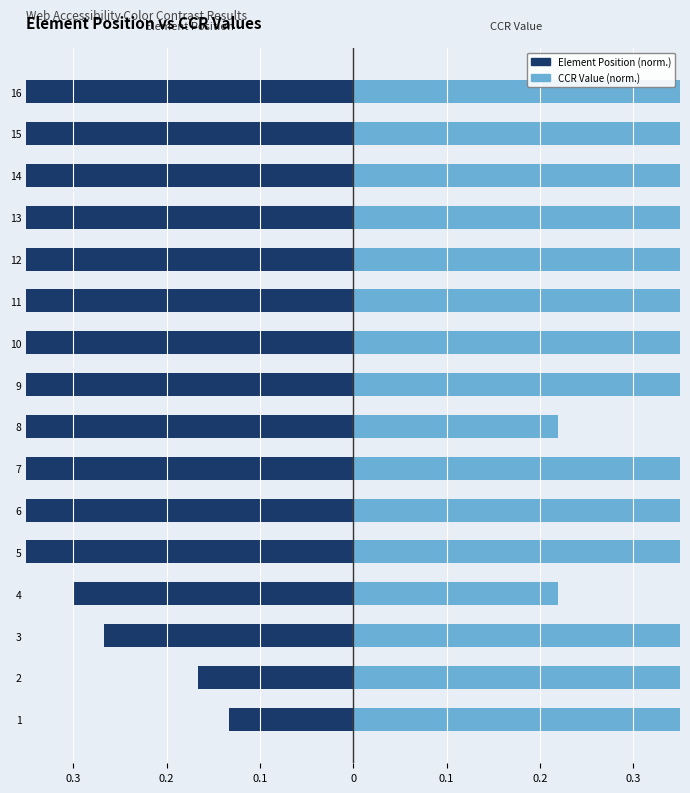

What is the highest value of the CCR Value (norm.) series?

1.0